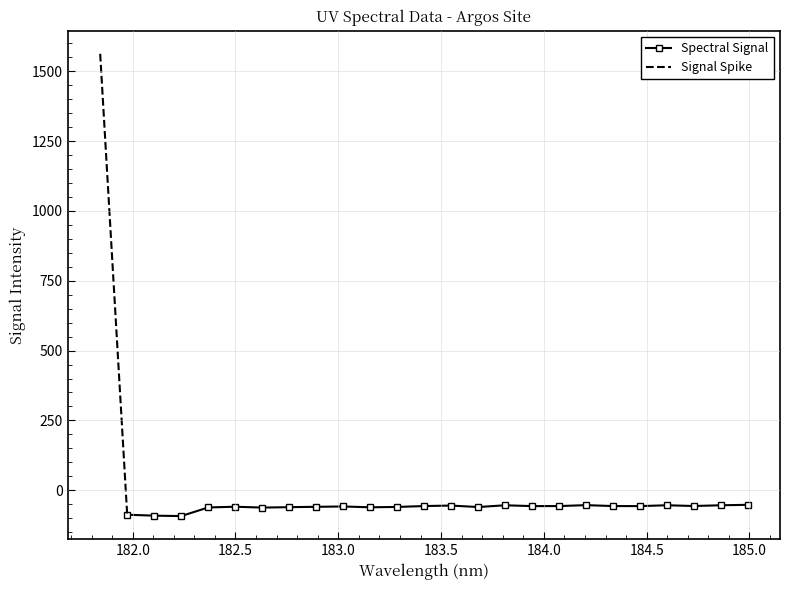

The value at 183.9423730432 is -56.7. True or false?

True